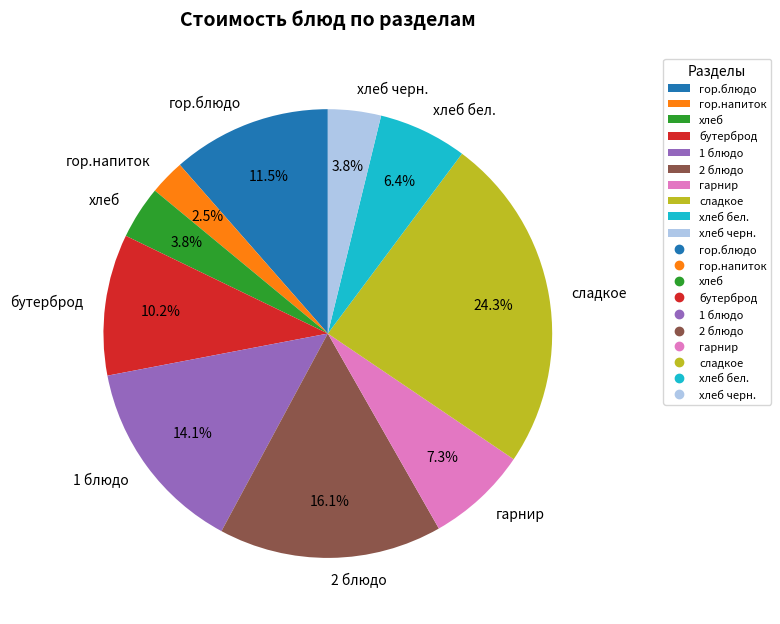

To the nearest percent, what is the average slice percentage?

10%